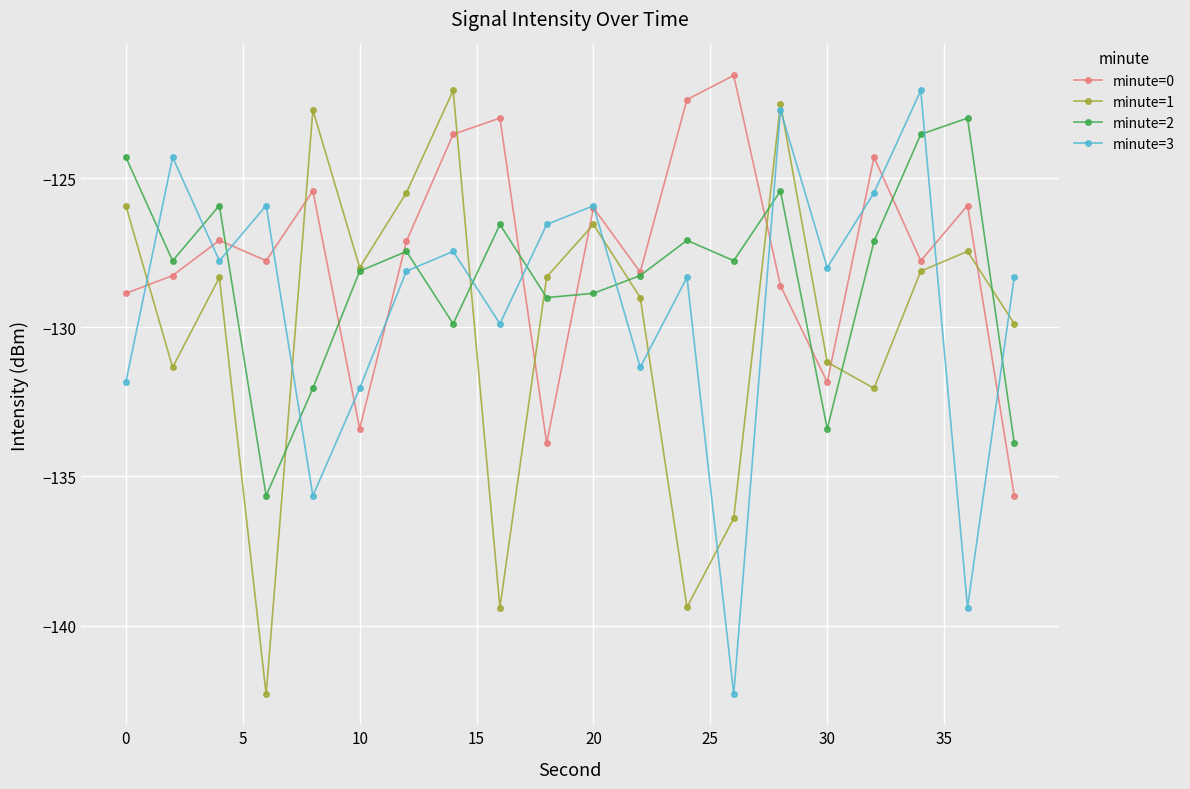

In minute=3, how many points are lower than both neighbors (excluding endpoints)?

7